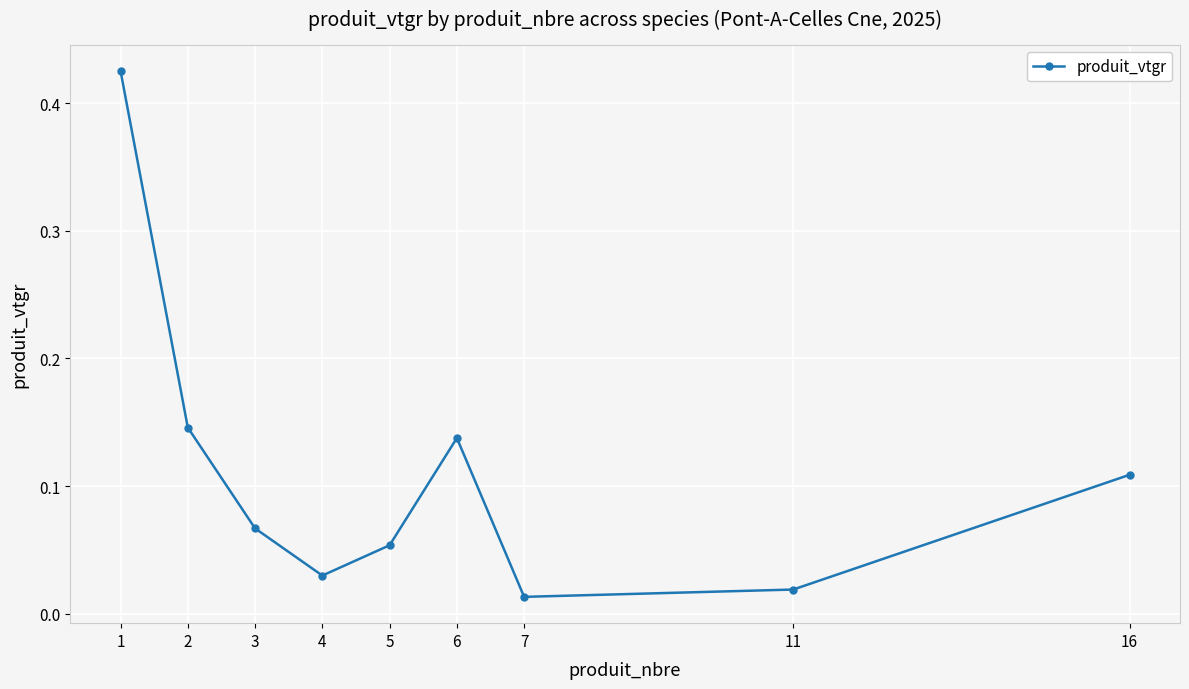

What is the change in value from 1 to 5?

-0.4